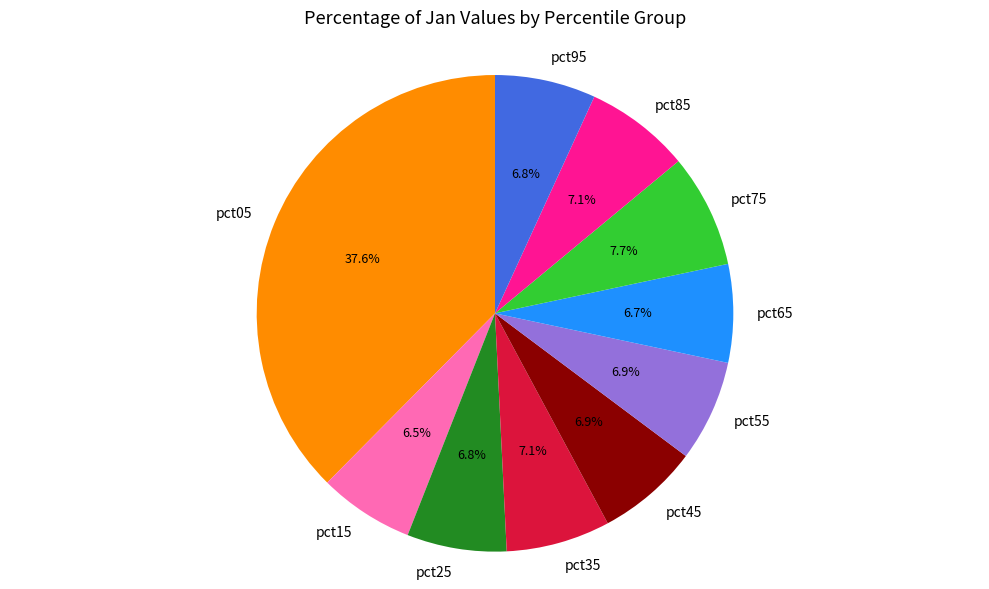

To the nearest percent, what is the combined percentage of pct95 and pct85?

14%